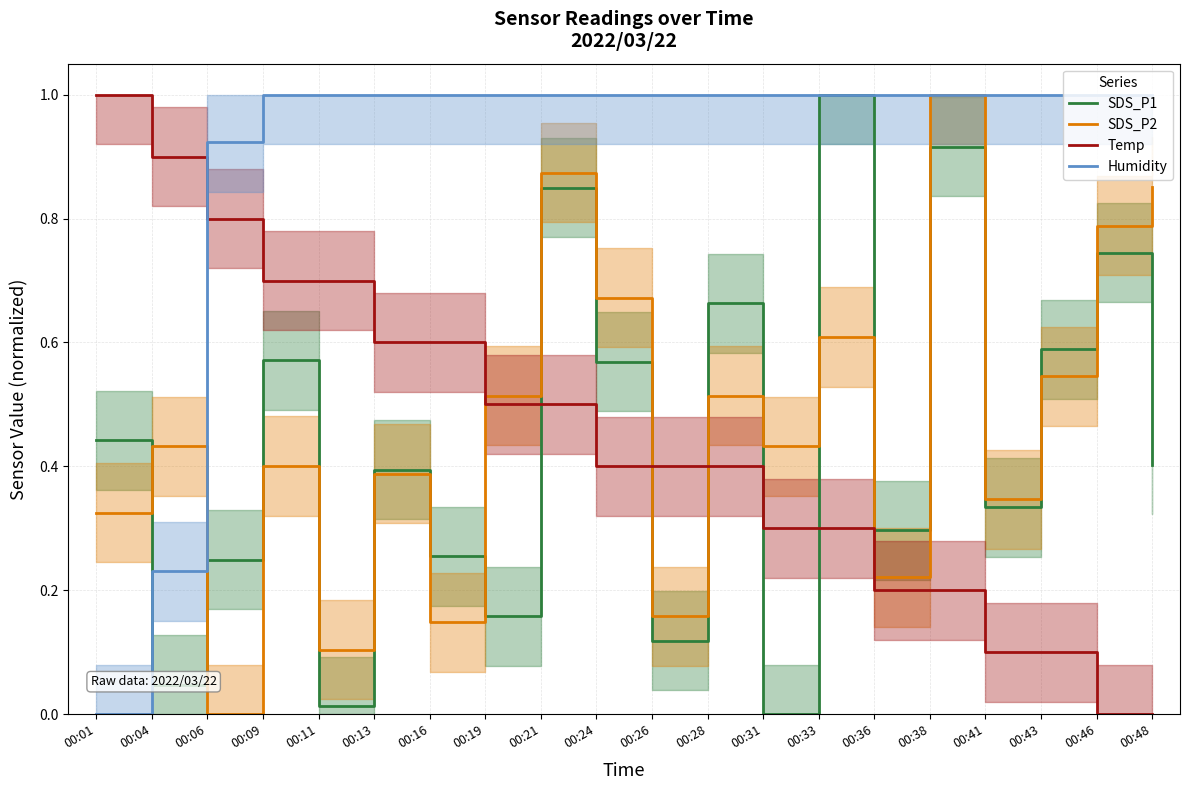

The SDS_P1 series shows 0.6 at 00:43. True or false?

True